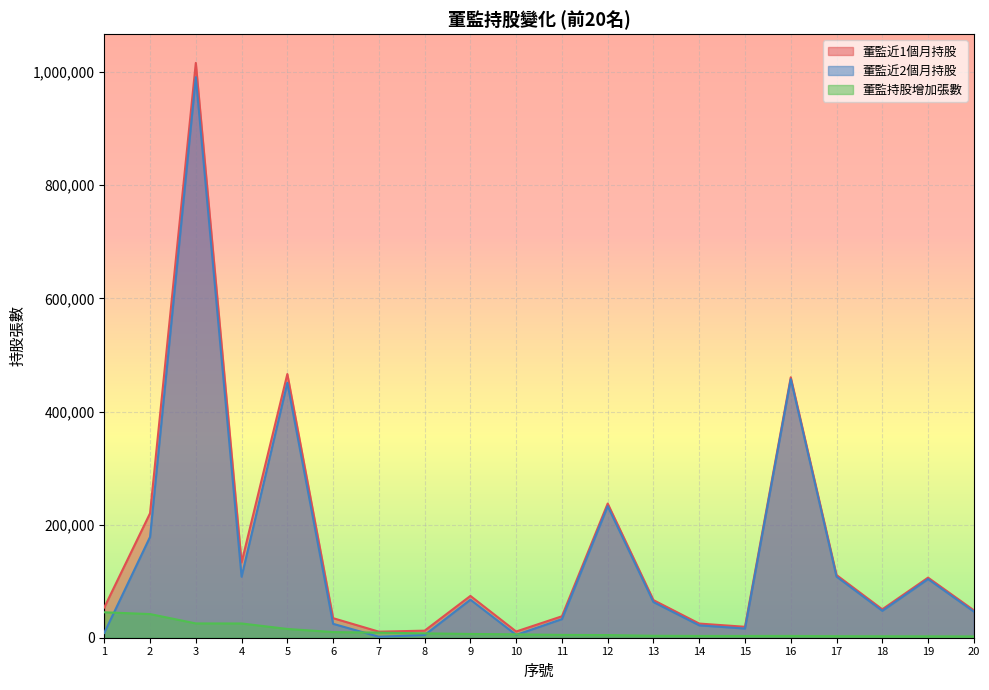

At which label is 董監近1個月持股 closest to 513549?

5